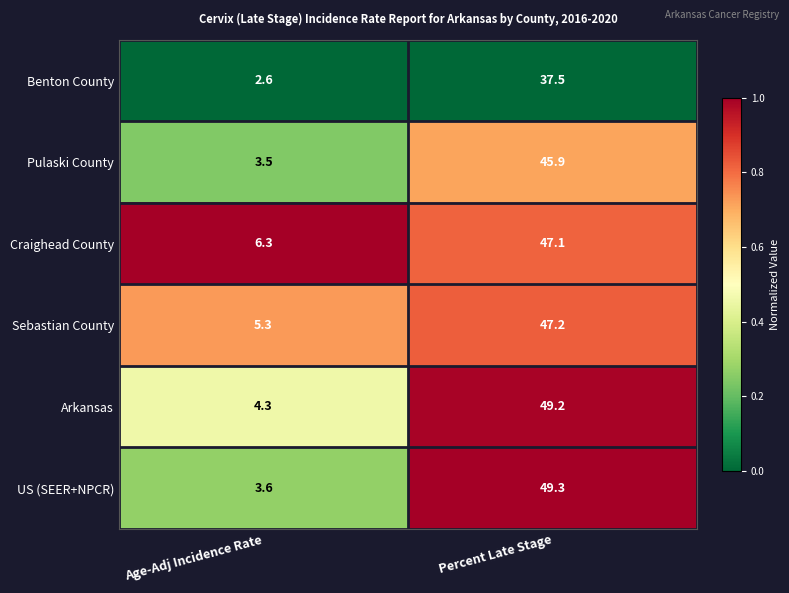

Which series has the largest total across all categories?

Arkansas